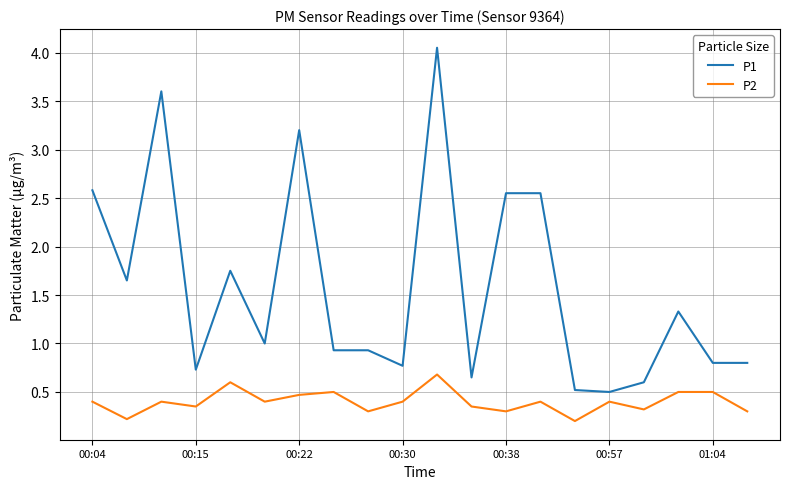

True or false: P1 has more than 0 points higher than both neighbors.

True